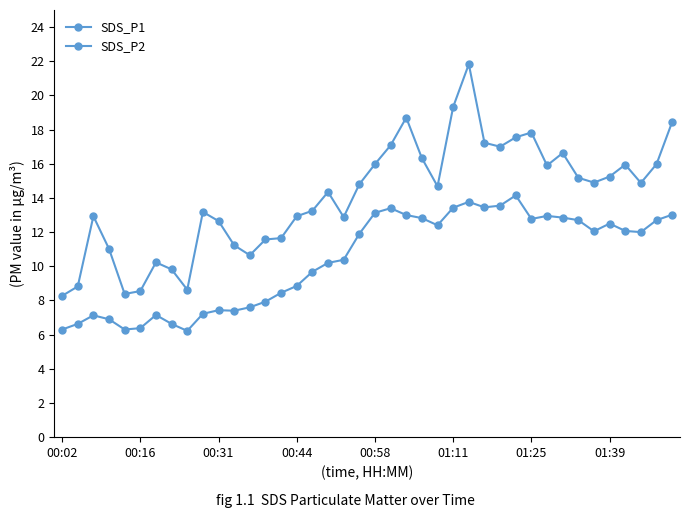

What is the difference between the maximum and second lowest values in the SDS_P2 series?

7.9